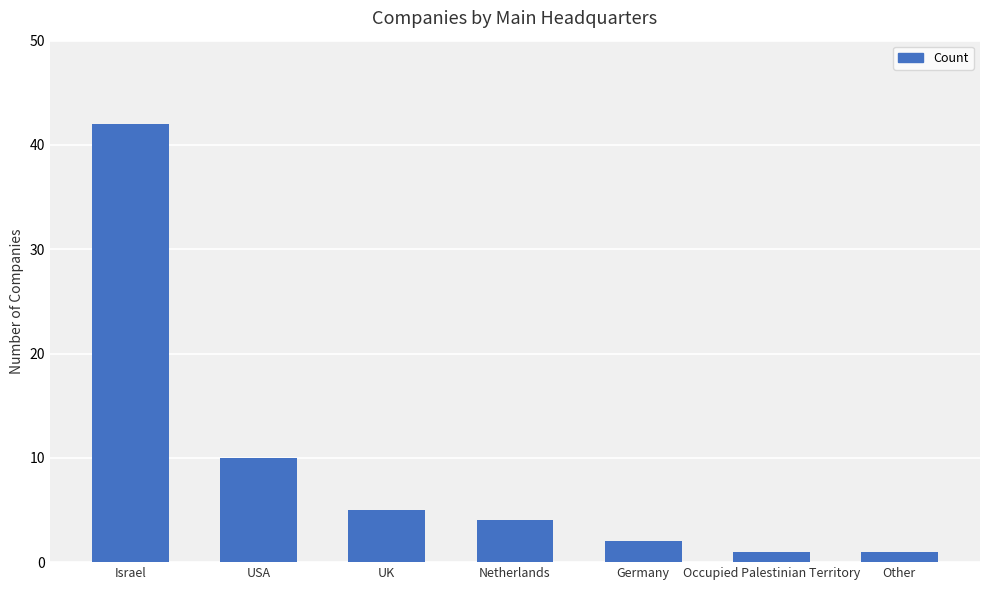

Reading right to left, extract all data points from this chart.

Other=1	Occupied Palestinian Territory=1	Germany=2	Netherlands=4	UK=5	USA=10	Israel=42